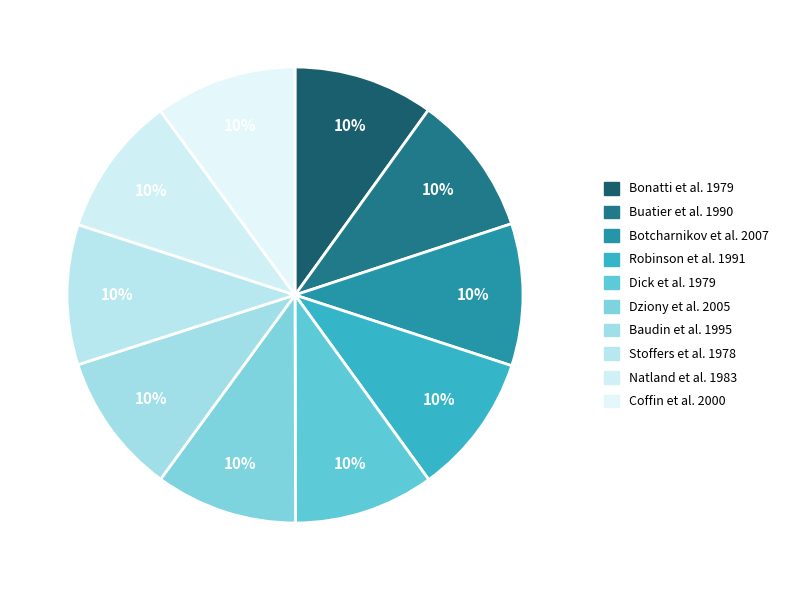

How many slices are in this pie chart?

10